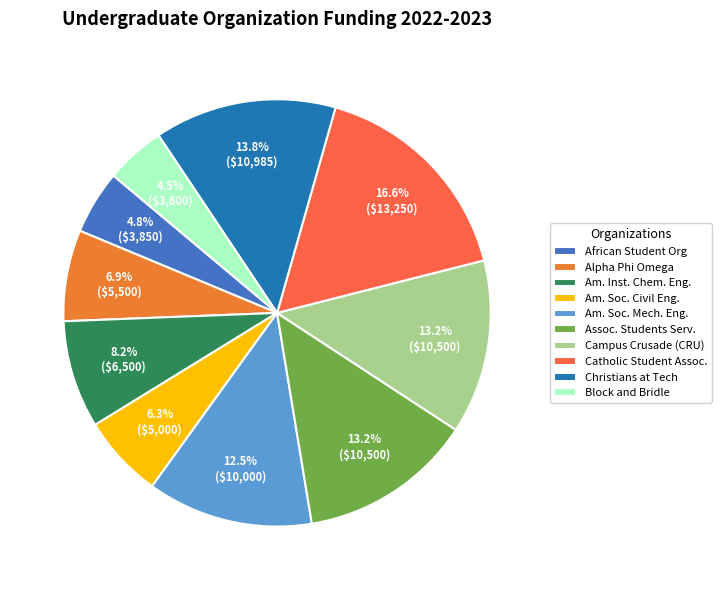

Which slice is the largest?

Catholic Student Assoc.